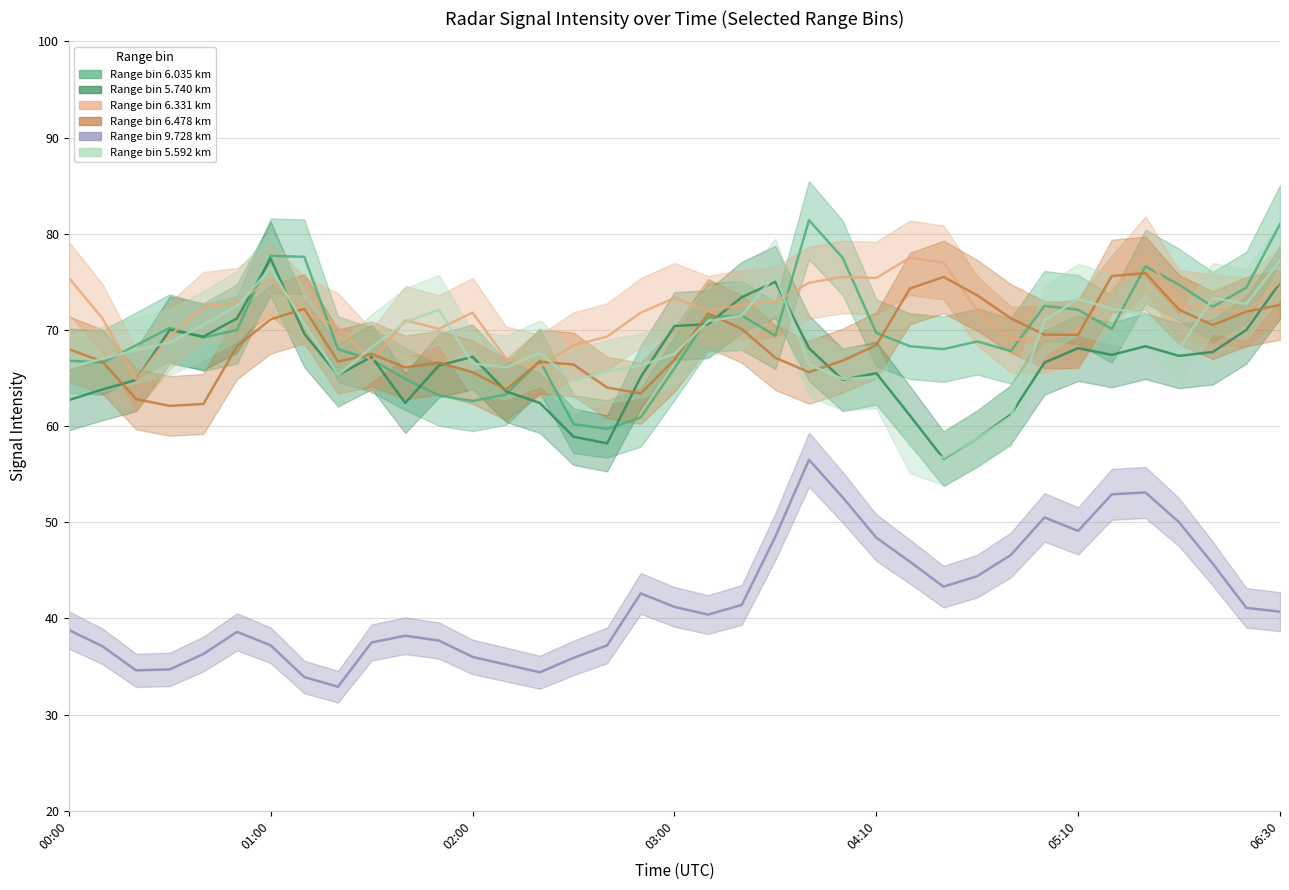

How many interior local valleys does the 6.478 series have?

7